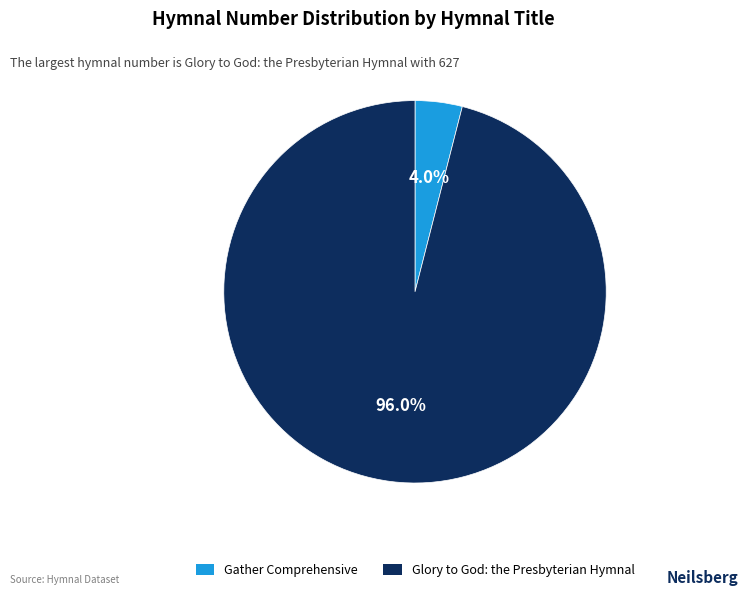

Is there any slice that represents more than half of the pie?

Yes